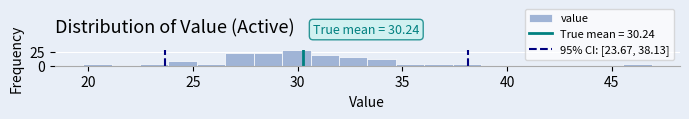

Read against the x-axis, roughly where is the centre of the tallest bar?

30.0